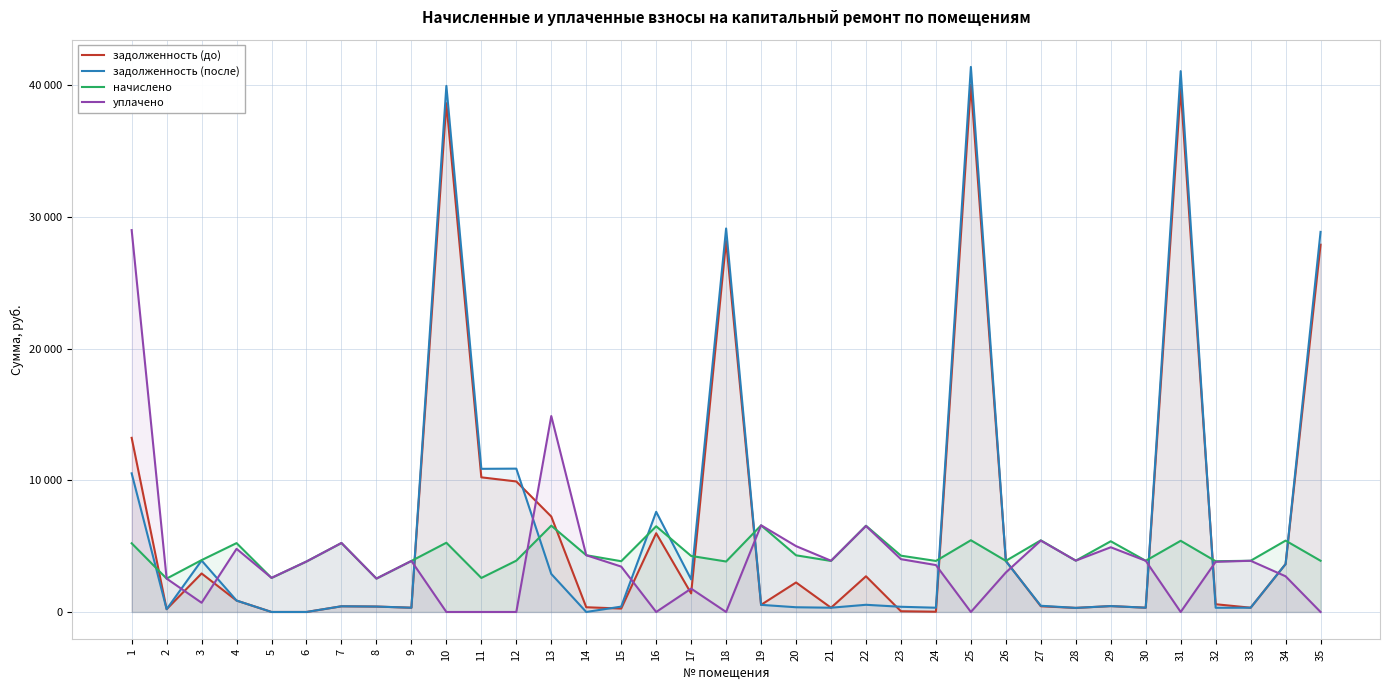

Where does the задолженность (после) series first go above 471?

1